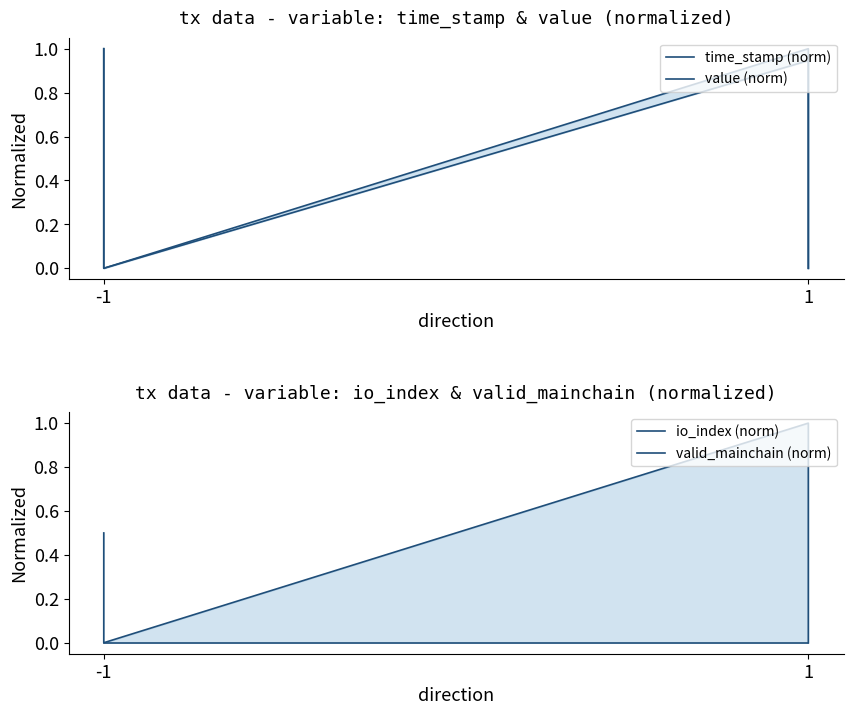

How many lines are shown in the chart?

4